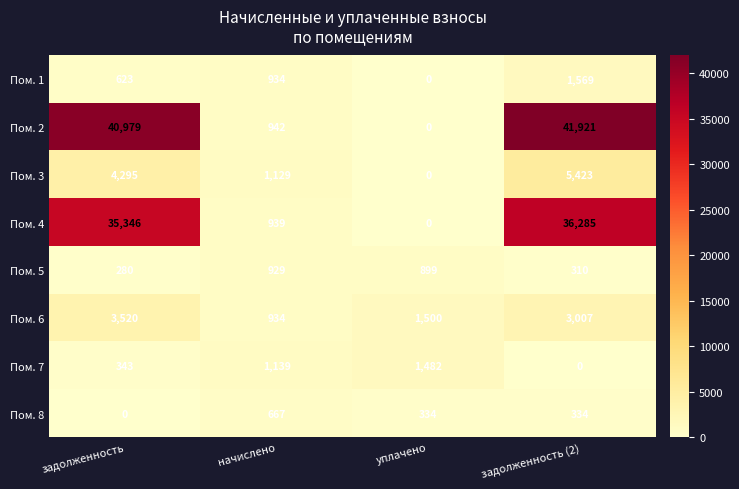

The value of Пом. 2 at уплачено is 20284. True or false?

False